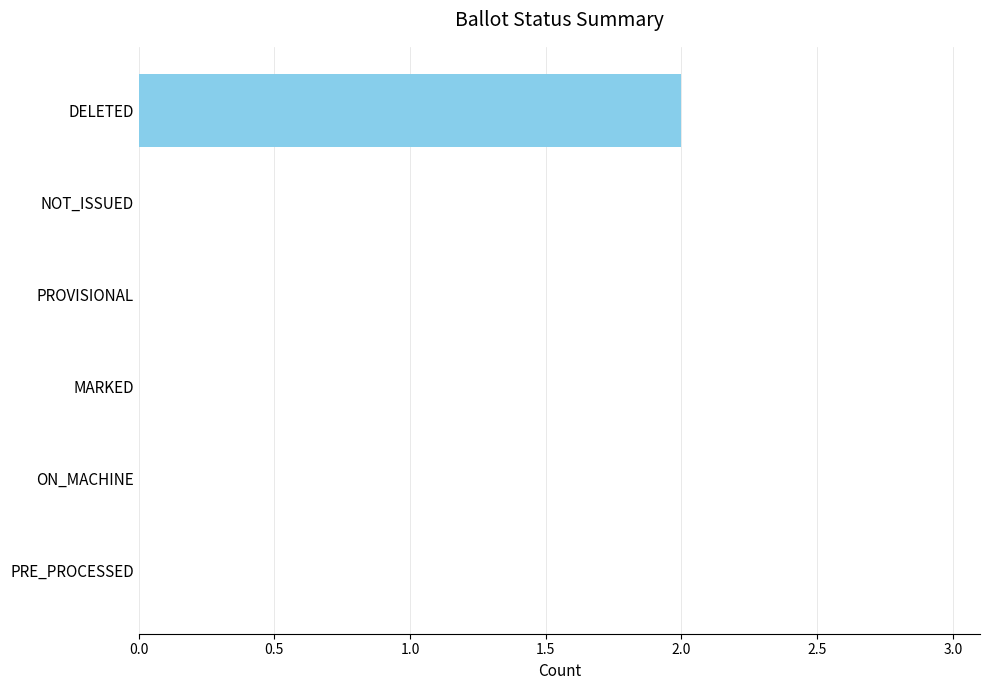

The value at ON_MACHINE is 0. True or false?

True